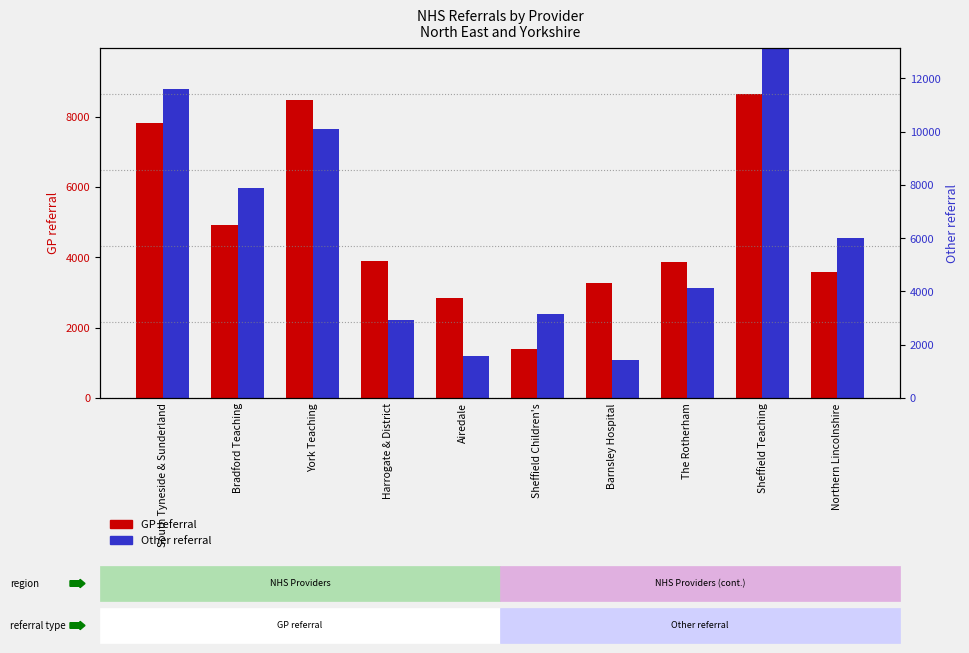

Reading left to right, list all the values displayed in this chart.

GP referral: 7829	4922	8493	3891	2855	1384	3281	3868	8661	3583
Other referral: 8789	5964	7642	2207	1196	2393	1077	3142	11427	4567